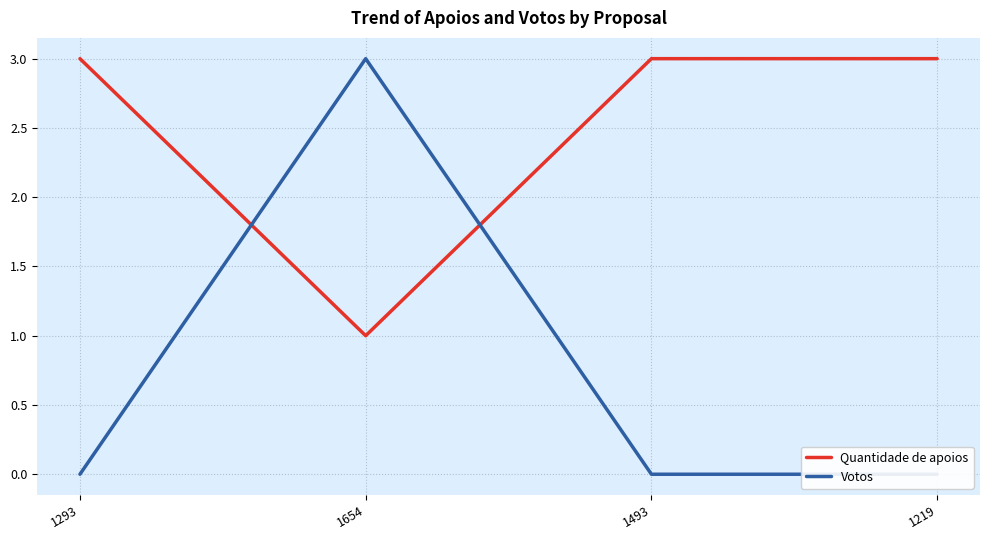

Where is Votos nearest to the value 1?

1293